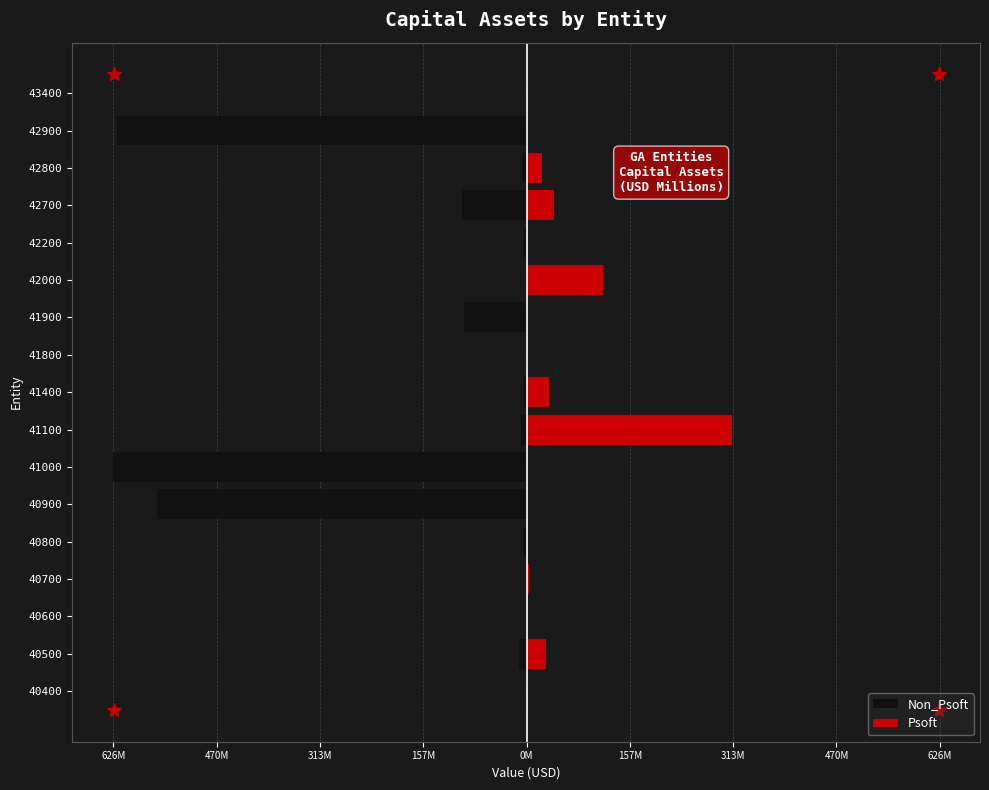

How many distinct data groups are displayed?

2